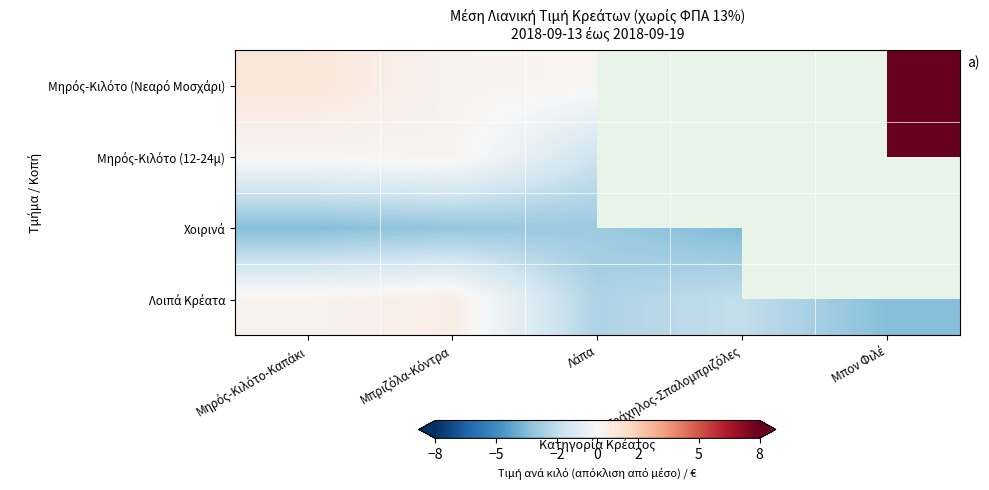

The Μηρός-Κιλότο (12-24μ) series shows -1.7 at Λάπα. True or false?

True